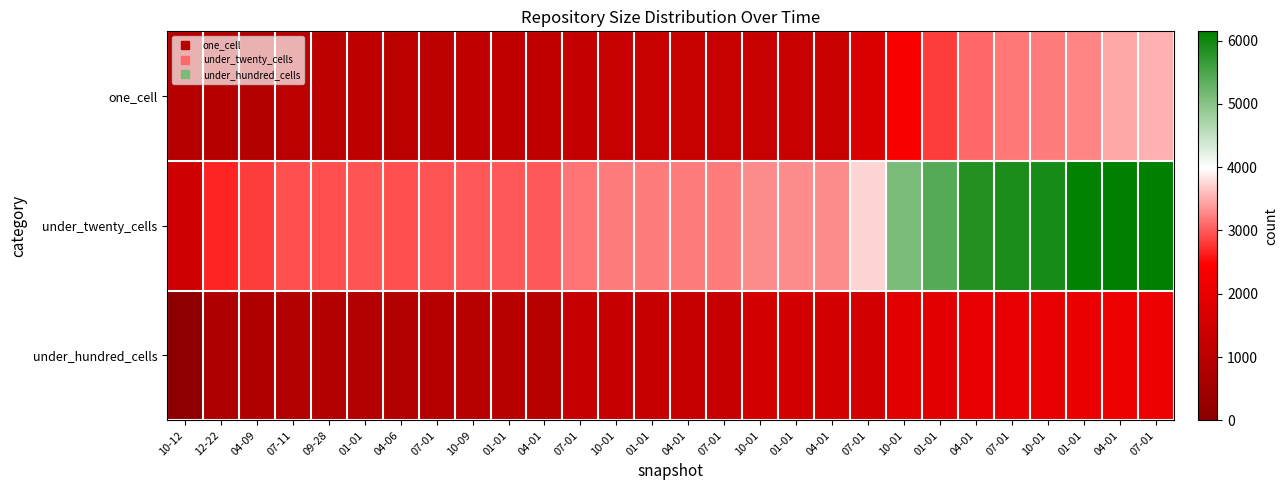

Reading right to left, what are all the values shown in this chart?

one_cell: 07-01=3516	04-01=3461	01-01=3254	10-01=3214	07-01=3189	04-01=3092	01-01=2809	10-01=2364	07-01=1714	04-01=1313	01-01=1321	10-01=1289	07-01=1293	04-01=1285	01-01=1287	10-01=1282	07-01=1248	04-01=1149	01-01=1142	10-09=1142	07-01=1068	04-06=1051	01-01=1114	09-28=1053	07-11=1053	04-09=911	12-22=927	10-12=933
under_twenty_cells: 07-01=6145	04-01=6132	01-01=6109	10-01=5933	07-01=5908	04-01=5840	01-01=5424	10-01=5103	07-01=3740	04-01=3307	01-01=3298	10-01=3295	07-01=3200	04-01=3200	01-01=3199	10-01=3198	07-01=3153	04-01=2999	01-01=2996	10-09=2996	07-01=2959	04-06=2939	01-01=2975	09-28=2931	07-11=2931	04-09=2811	12-22=2688	10-12=1420
under_hundred_cells: 07-01=2079	04-01=2067	01-01=2045	10-01=1963	07-01=1970	04-01=1954	01-01=1858	10-01=1855	07-01=1553	04-01=1550	01-01=1550	10-01=1549	07-01=1263	04-01=1267	01-01=1267	10-01=1267	07-01=1264	04-01=949	01-01=948	10-09=948	07-01=936	04-06=882	01-01=878	09-28=866	07-11=866	04-09=860	12-22=748	10-12=75